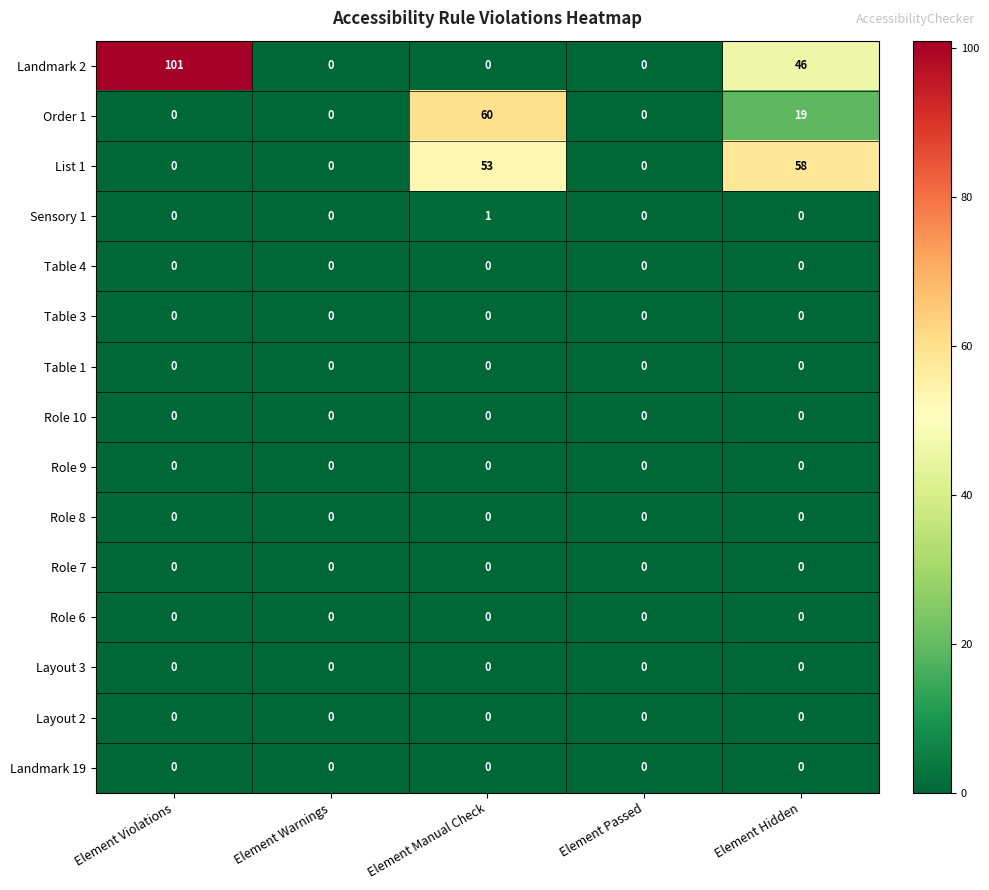

Which series has the largest total across all categories?

Landmark 2